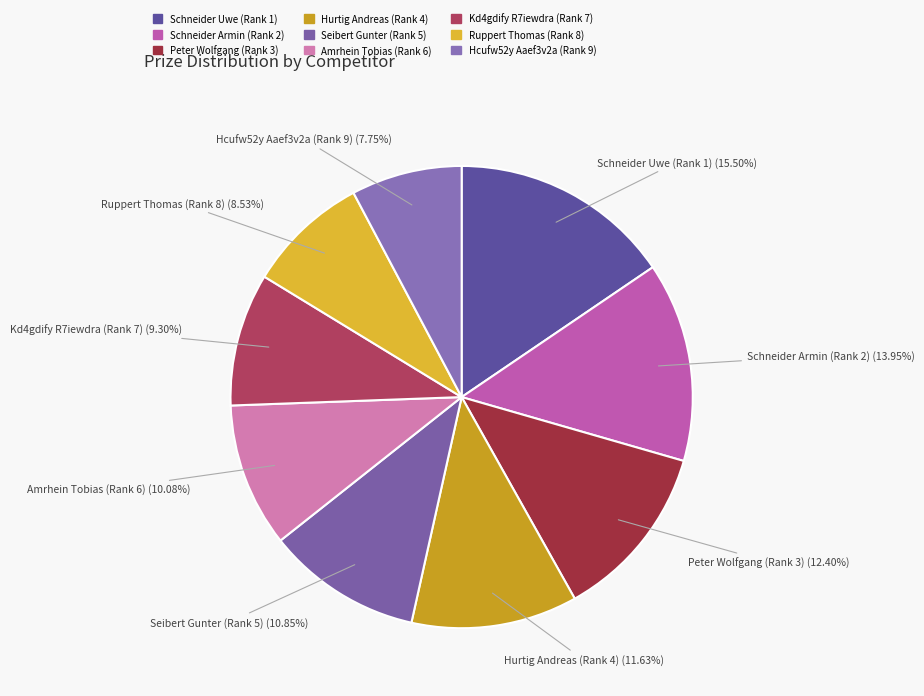

Between Schneider Armin (Rank 2) and Kd4gdify R7iewdra (Rank 7), which is larger?

Schneider Armin (Rank 2)